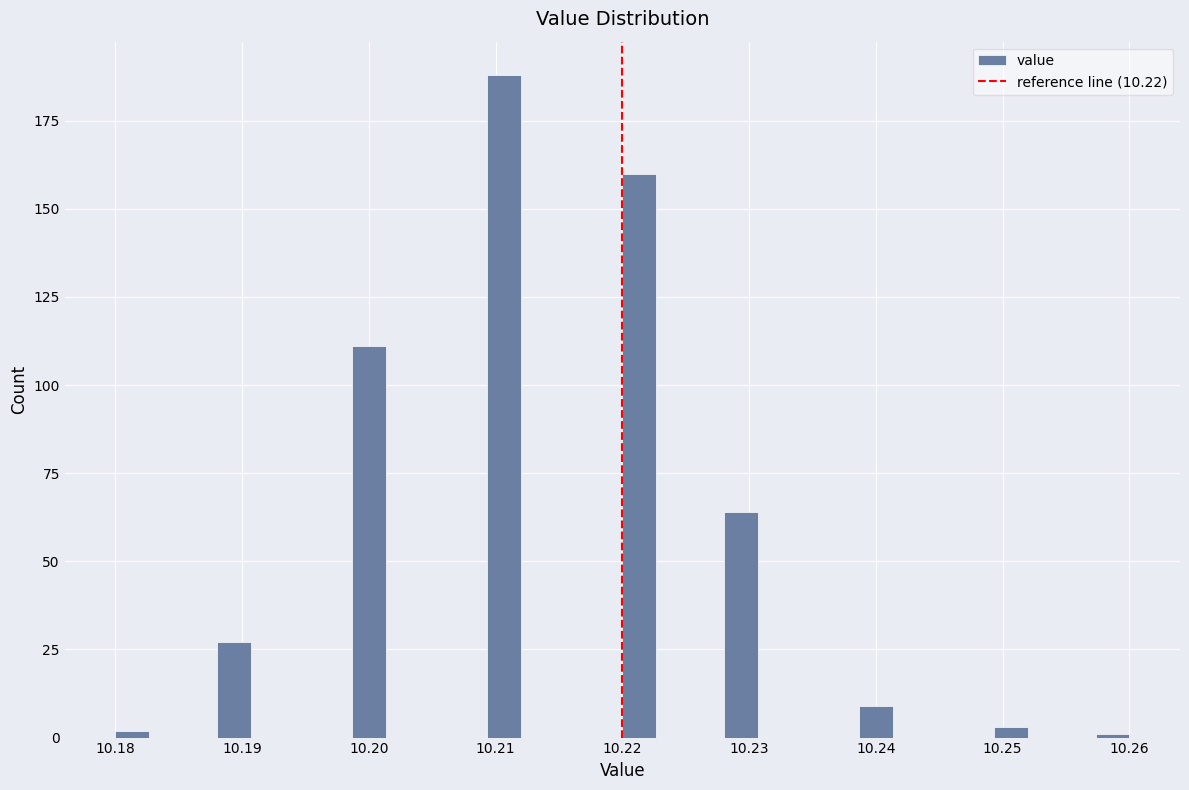

Around what value on the x-axis is the tallest bar? Give the approximate position of its centre, as read against the axis.

10.211